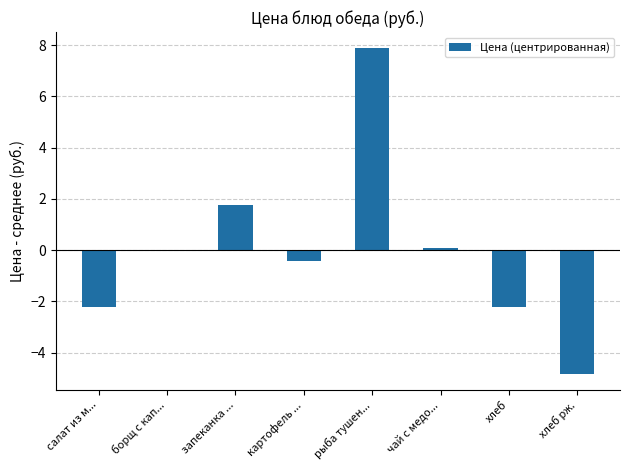

Count the number of data series in this chart.

1